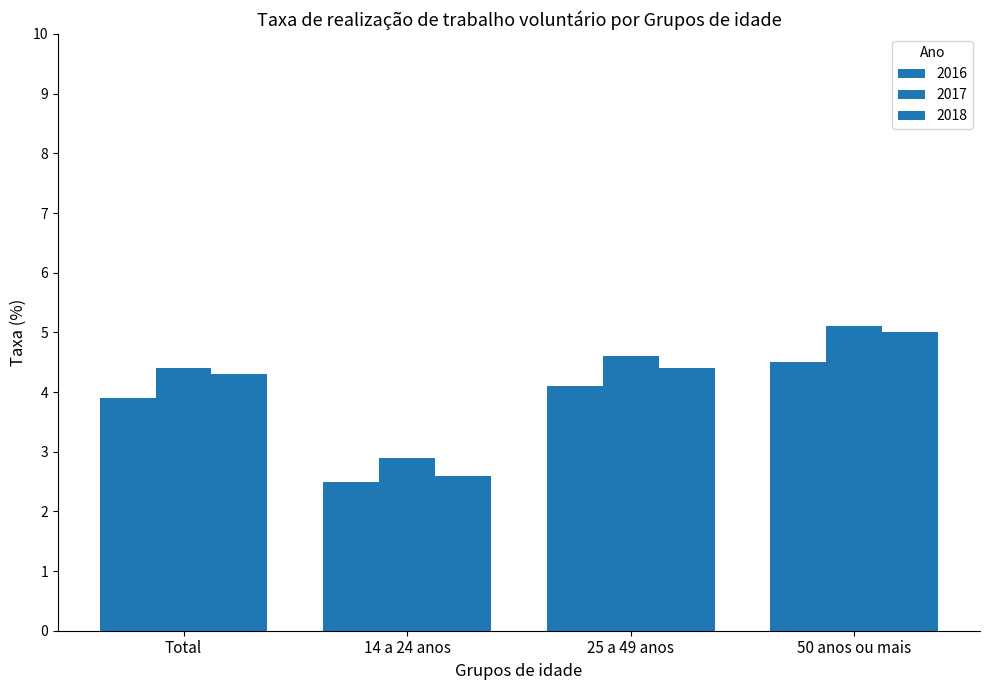

How many distinct data groups are displayed?

3